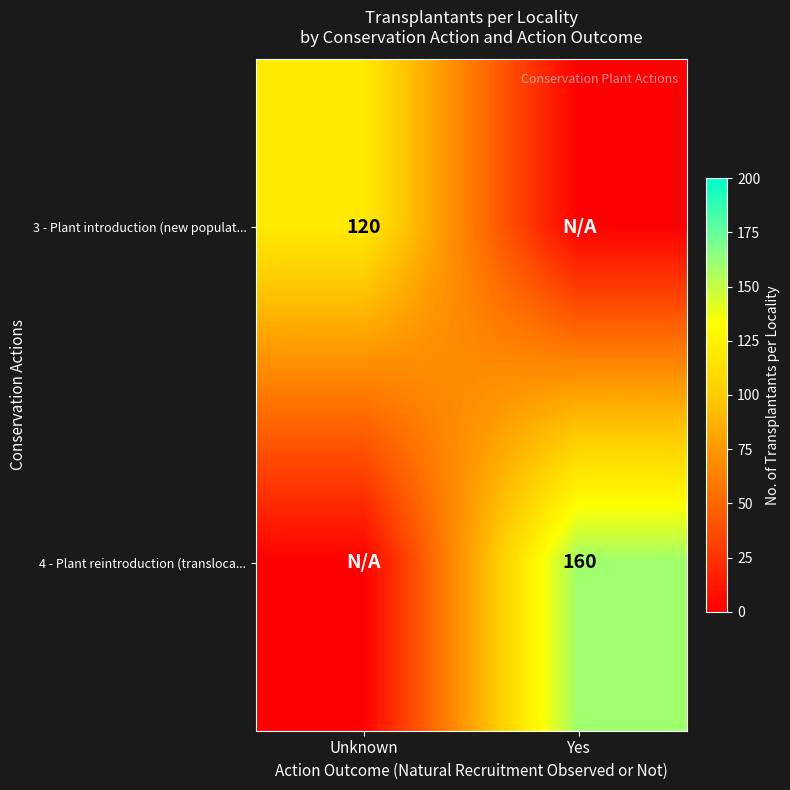

Is it true that 3 - Plant introduction (new populat... equals 120 at Unknown?

True